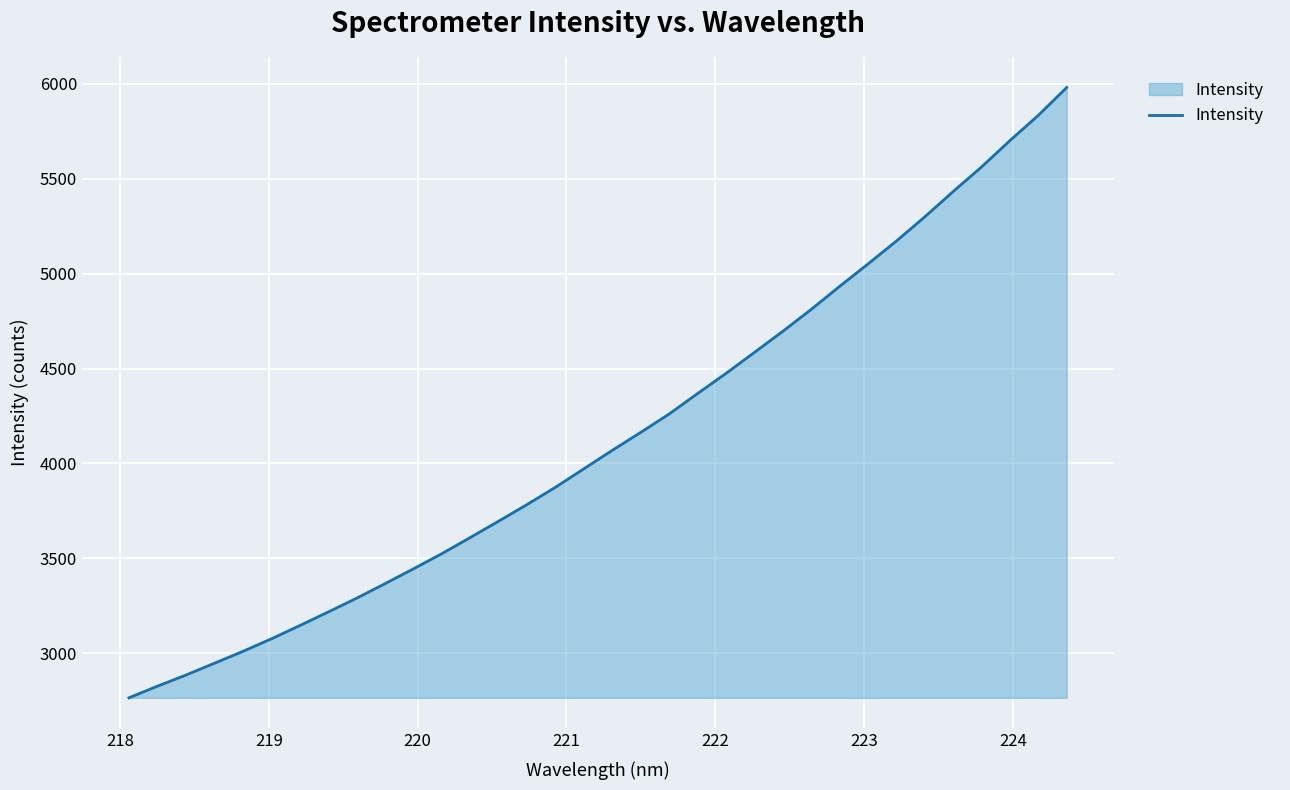

What is the maximum value shown in the chart?

5979.7